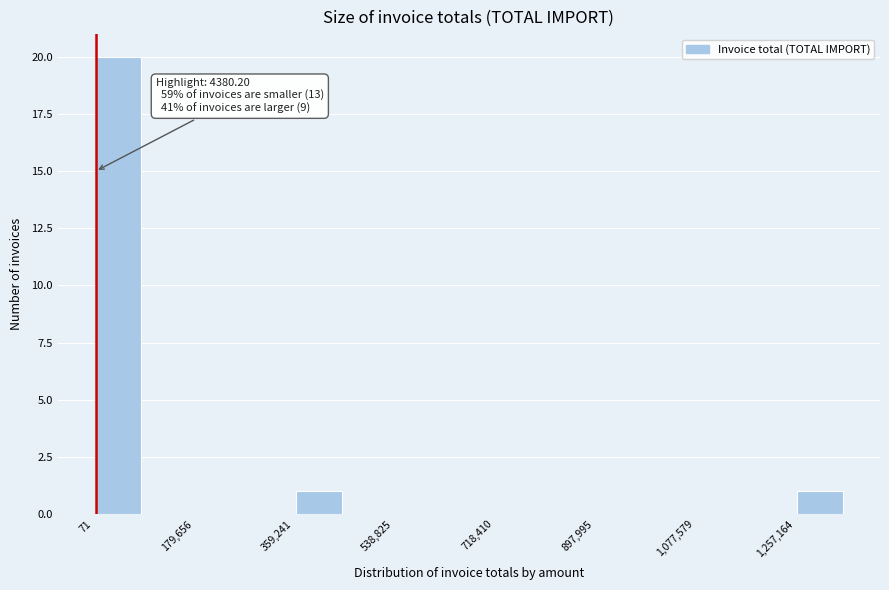

Over which range of the x-axis is the bar tallest?

0 to 80000